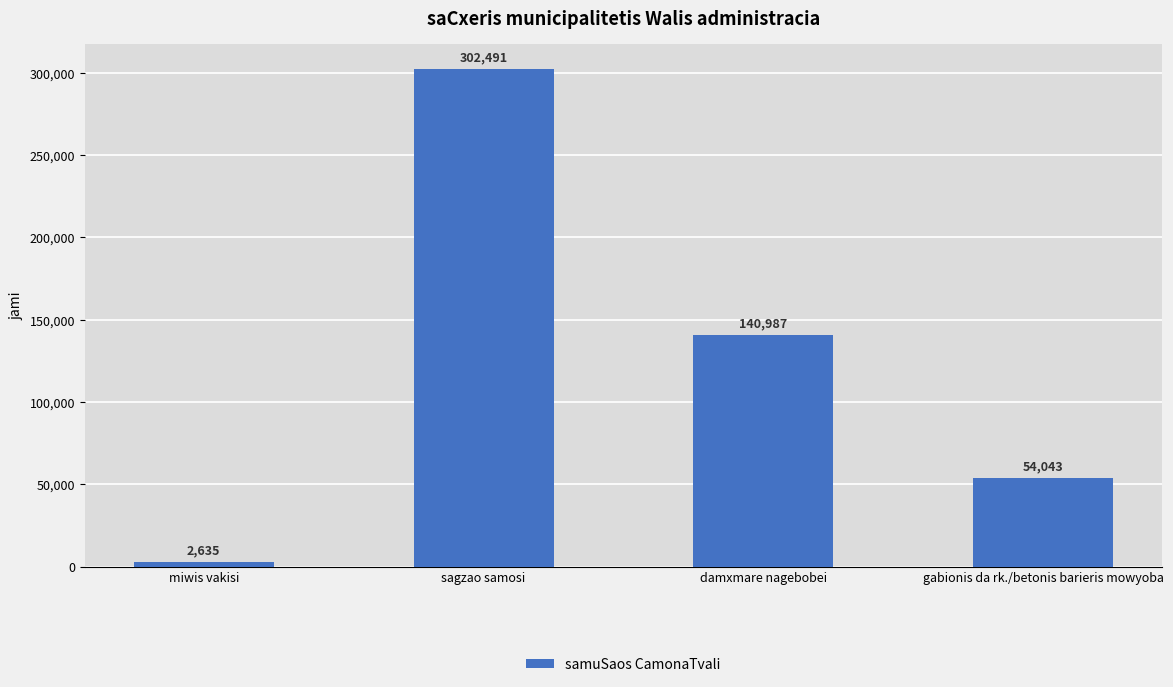

What is the maximum value shown in the chart?

302491